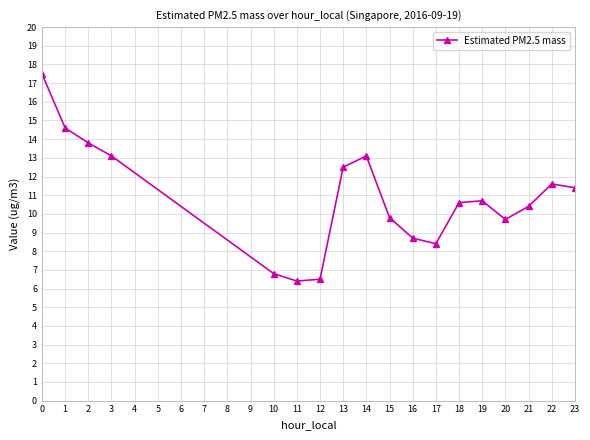

The chart shows a value of 15.5 at 16. True or false?

False